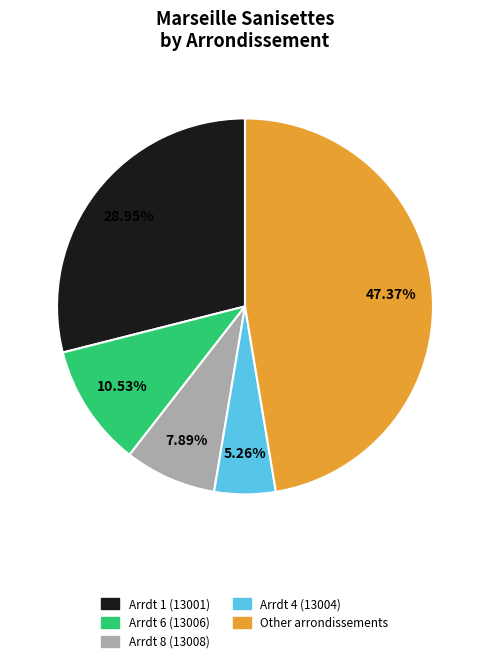

Which slice is the largest?

Other arrondissements